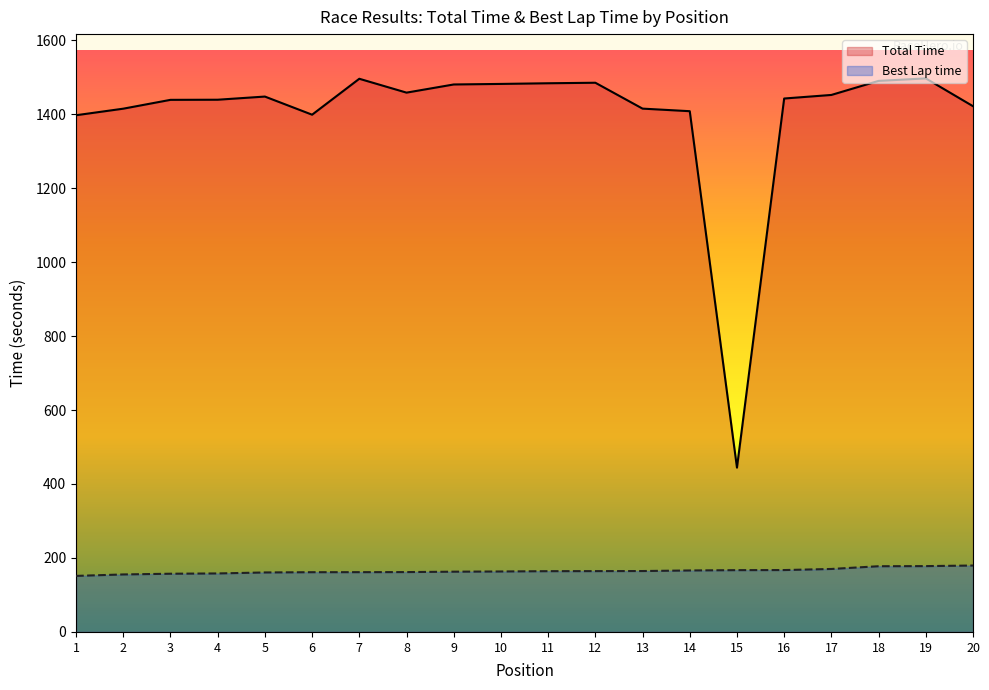

Is it true that Total Time equals 2480.6 at 11?

False